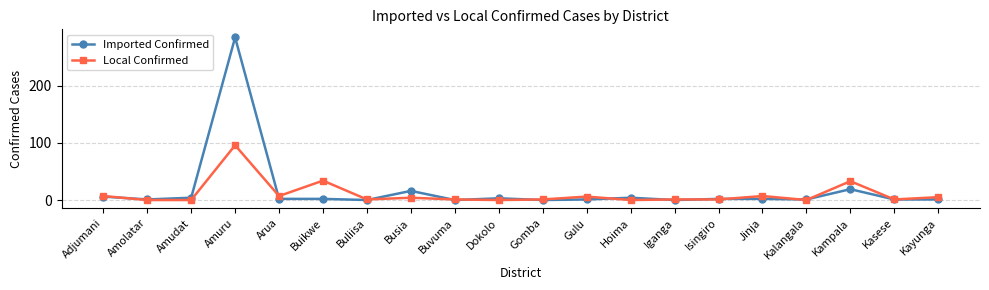

What is the maximum value for Imported Confirmed?

285